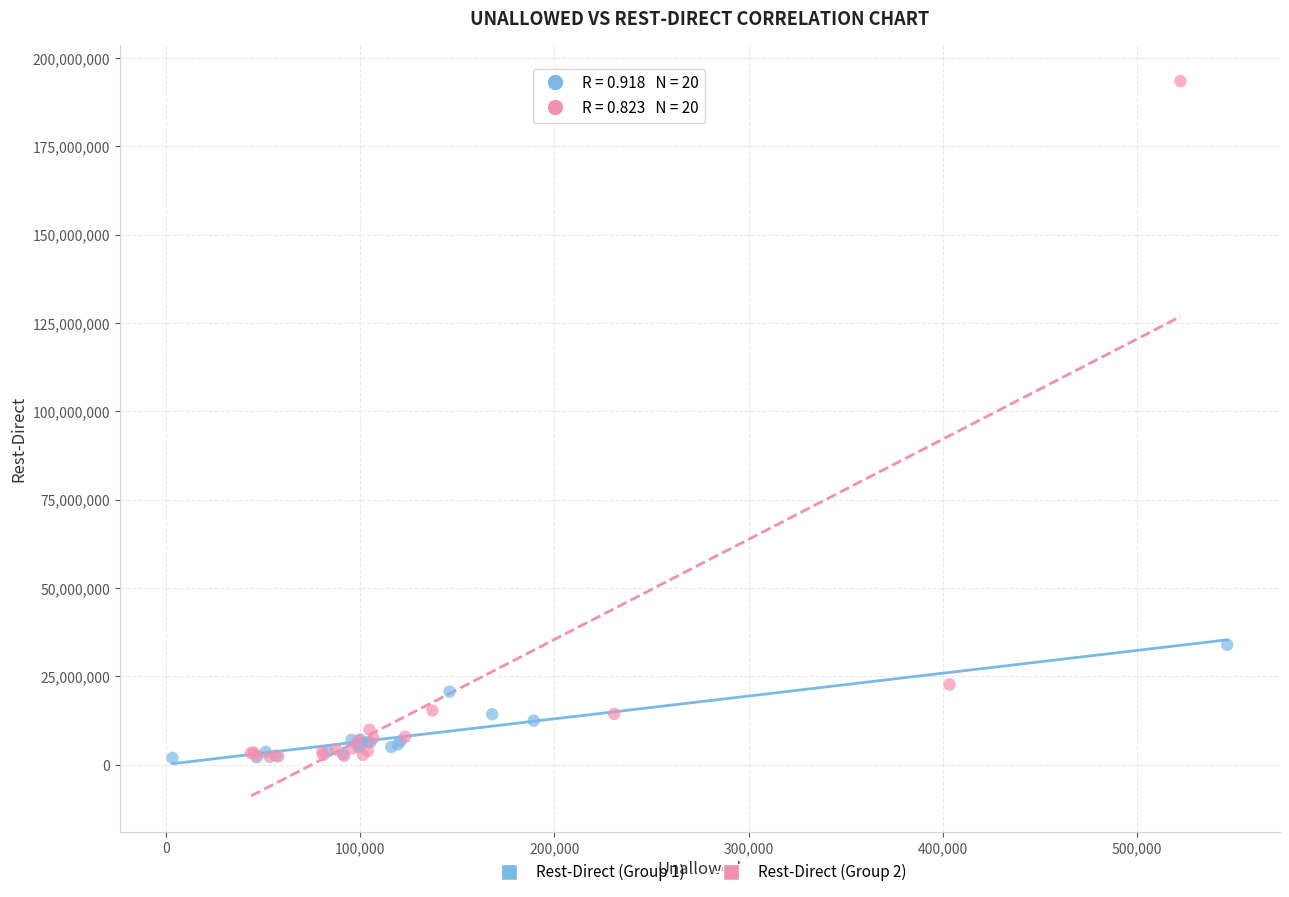

Which series has the largest Y range (max minus min)?

Rest-Direct (Group 2)